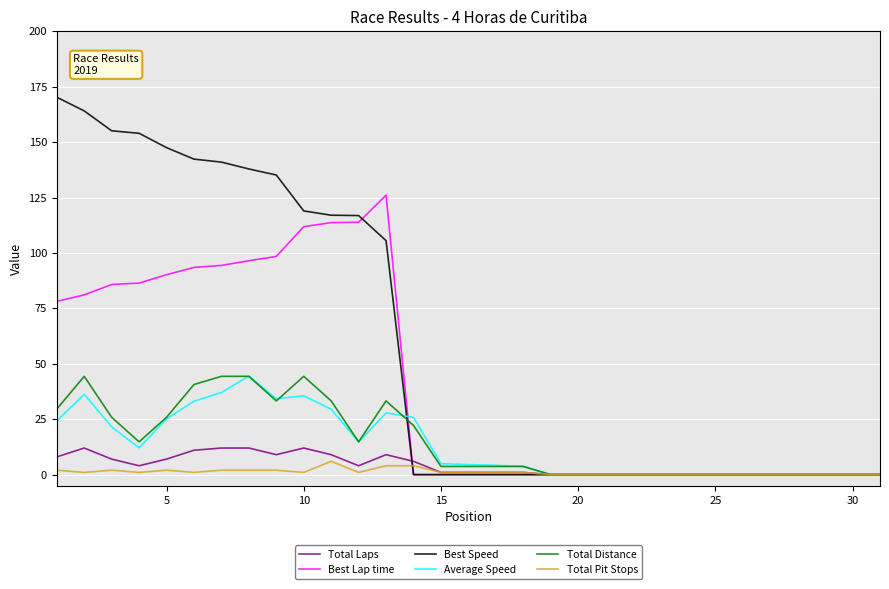

Which series has the largest range (max minus min)?

Best Speed